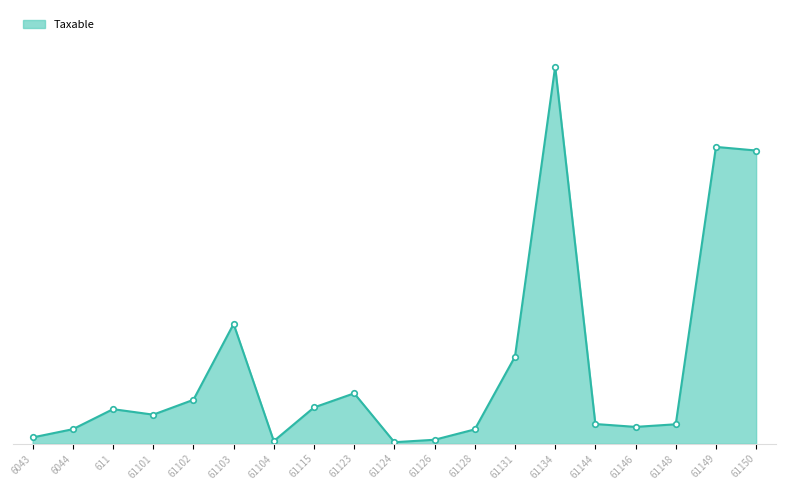

Is this an area chart (filled region under the line)?

Yes